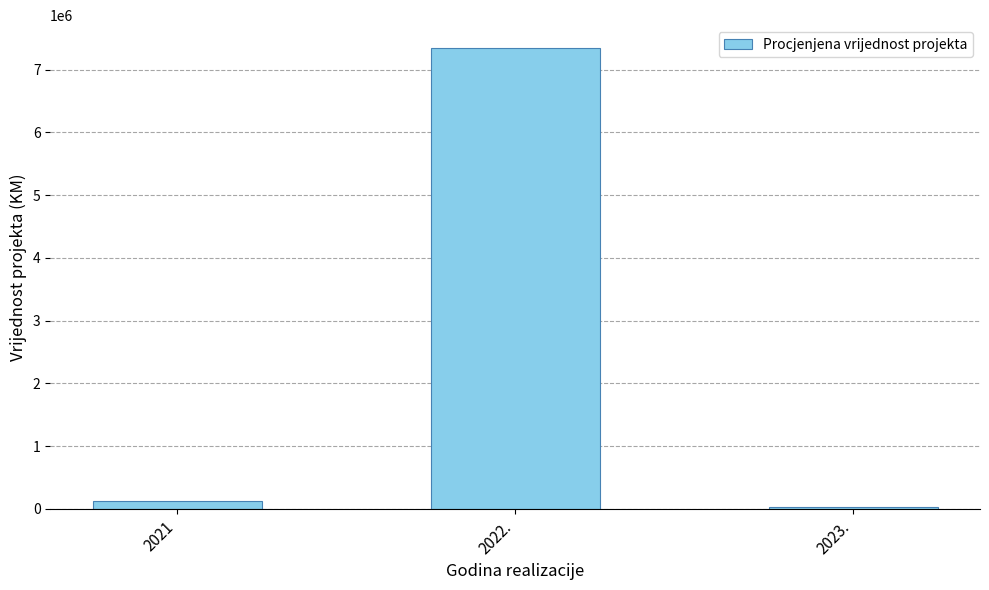

What is the change in value from 2021 to 2022.?

+7219957